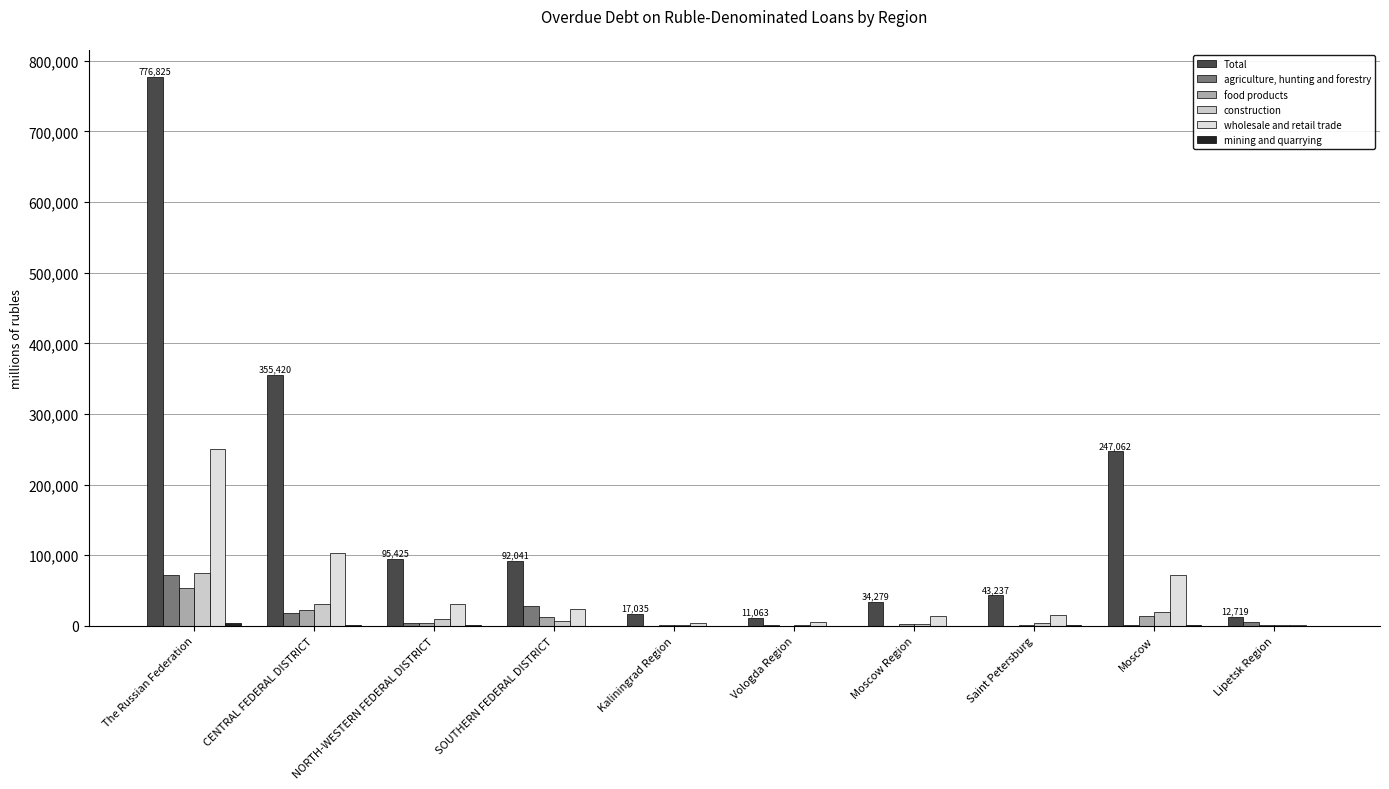

How many categories are shown in the chart?

10